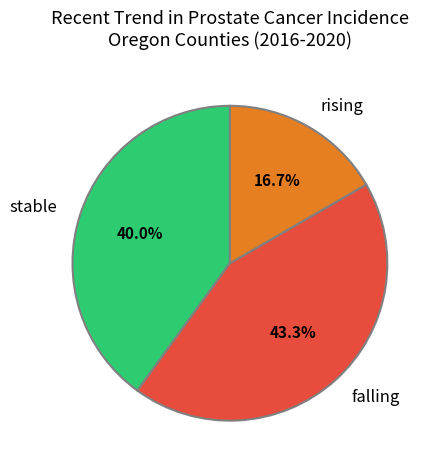

Which has a higher value, rising or stable?

stable